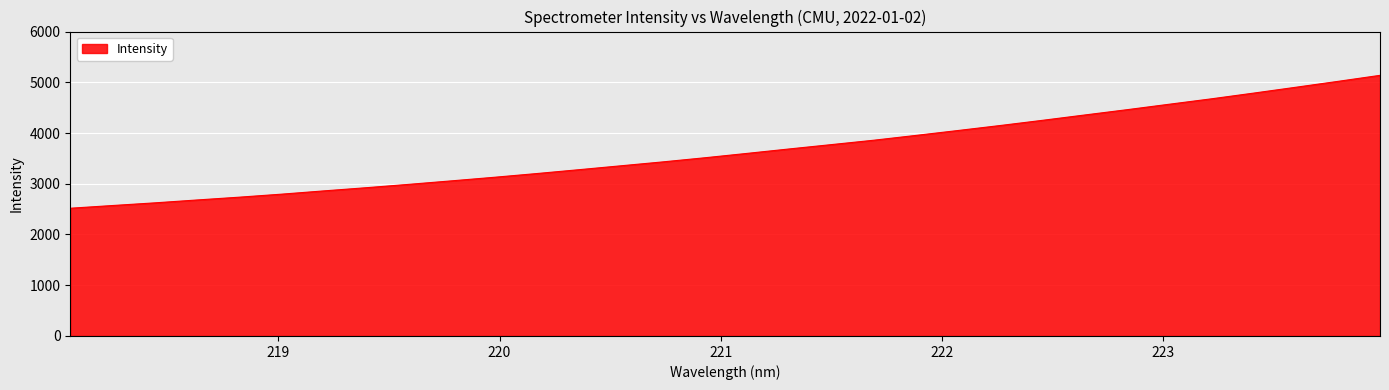

How many values are below 3597?

16